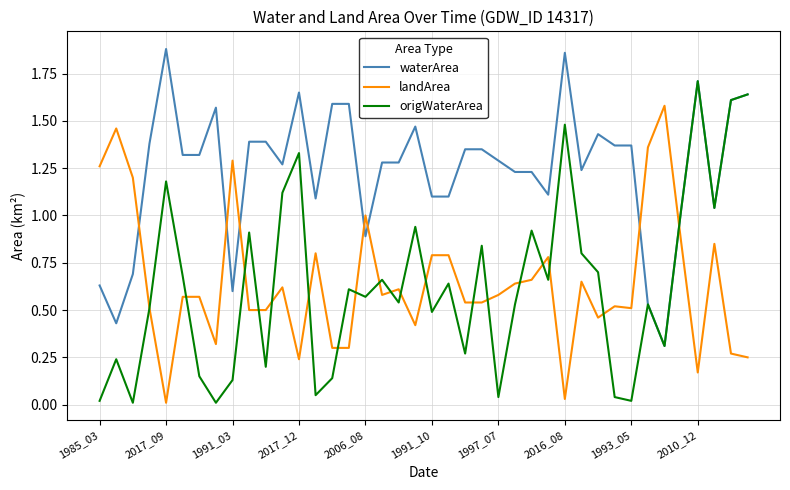

Rank the series by their maximum value, from lowest to highest.

landArea, origWaterArea, waterArea